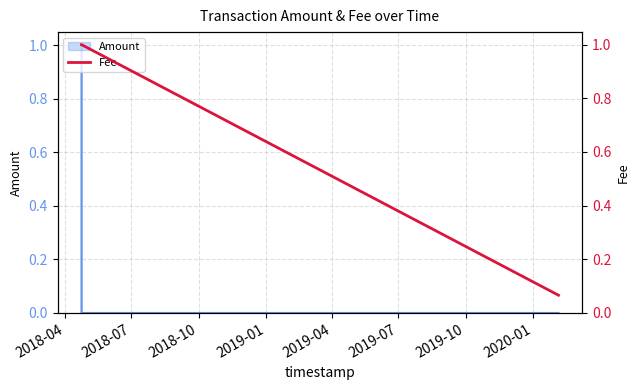

What is the approximate value at 2018-04?

1.0